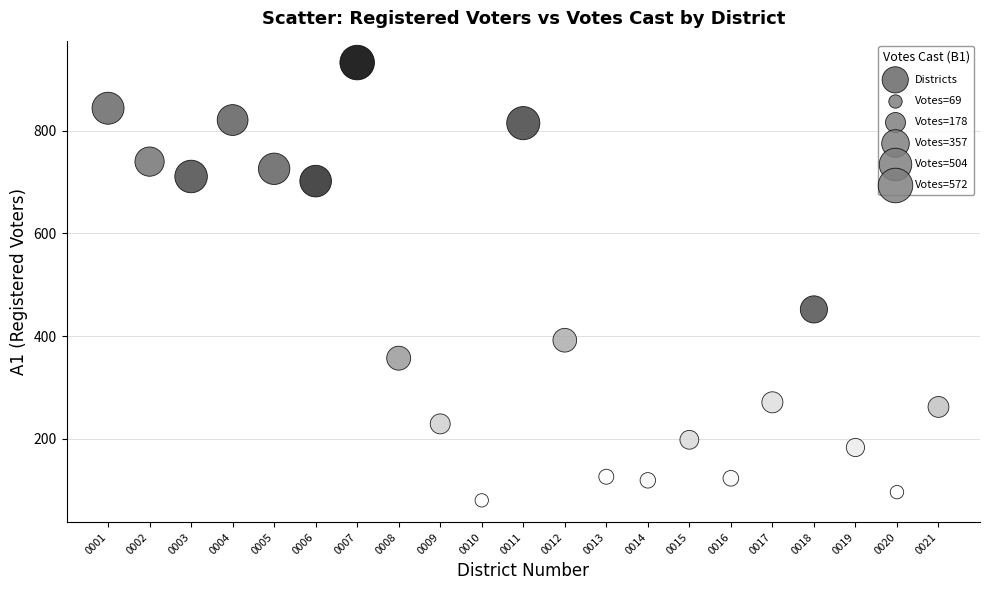

What is the range of Y values (max minus min)?

853